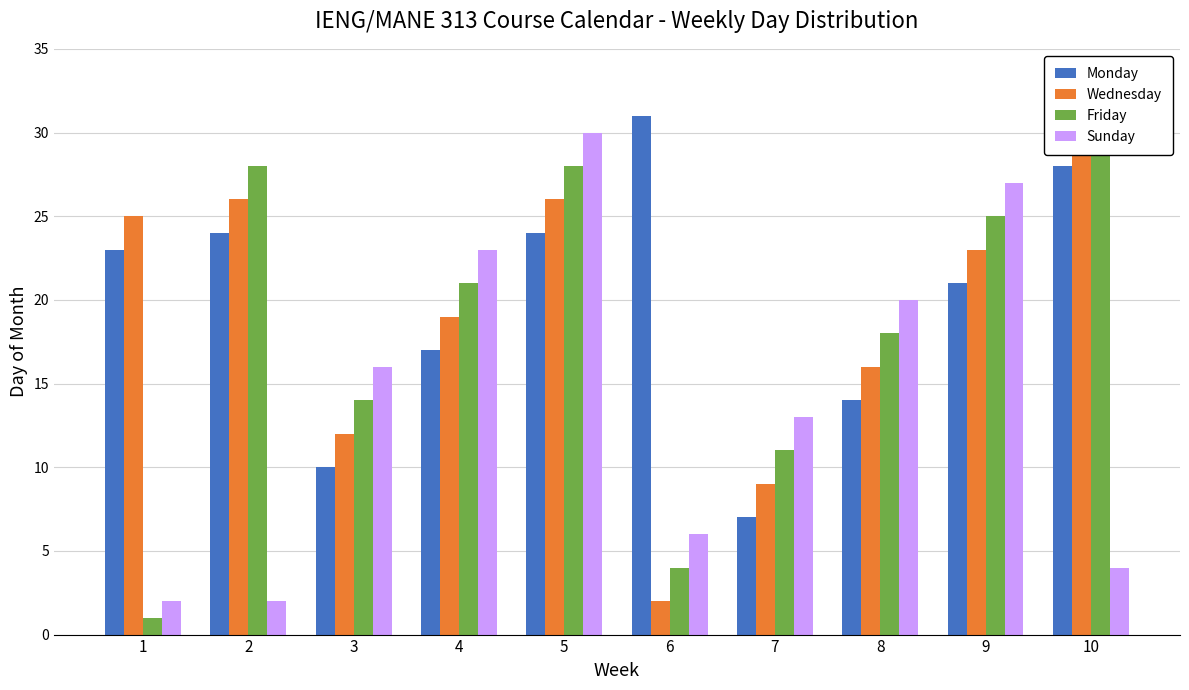

Reading right to left, list all the values displayed in this chart.

Monday: 28	21	14	7	31	24	17	10	24	23
Wednesday: 30	23	16	9	2	26	19	12	26	25
Friday: 30	25	18	11	4	28	21	14	28	1
Sunday: 4	27	20	13	6	30	23	16	2	2